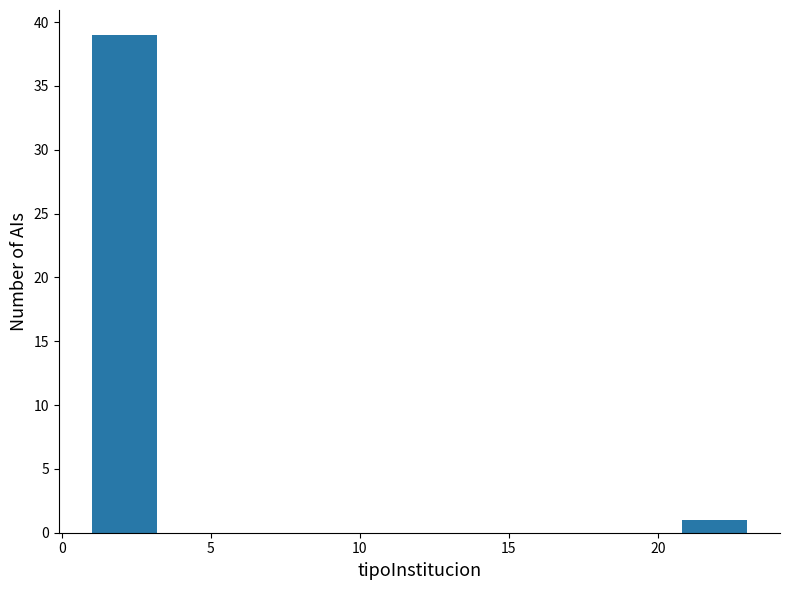

Over which range of the x-axis is the bar tallest?

1.0 to 3.2